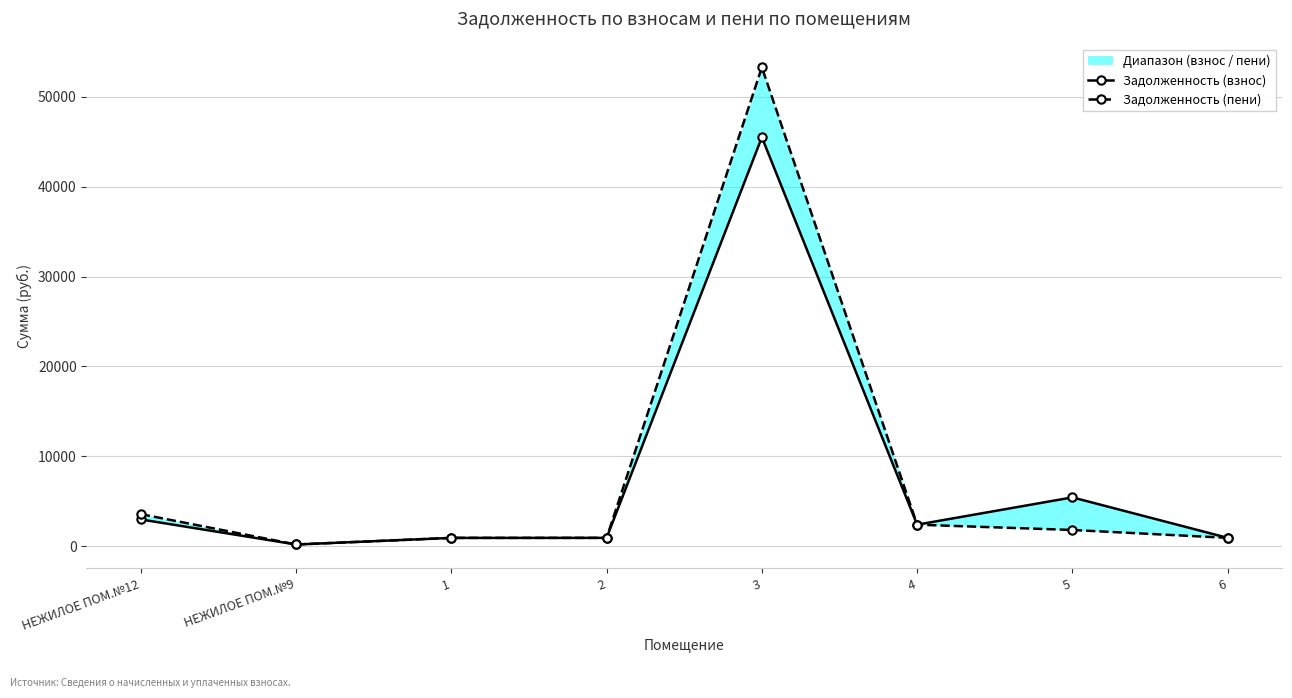

Which series changed the most between НЕЖИЛОЕ ПОМ.№9 and 5?

Задолженность (взнос)